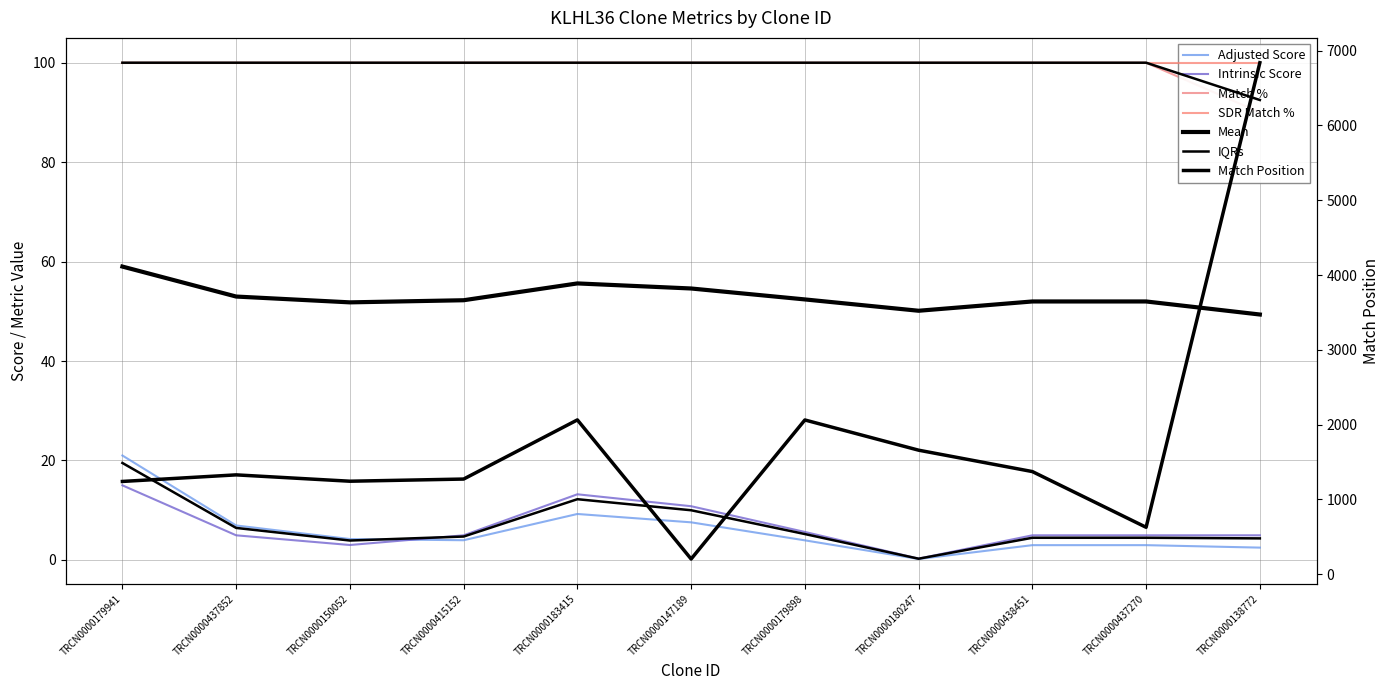

Where does the Match Position series first go above 1328?

TRCN0000183415